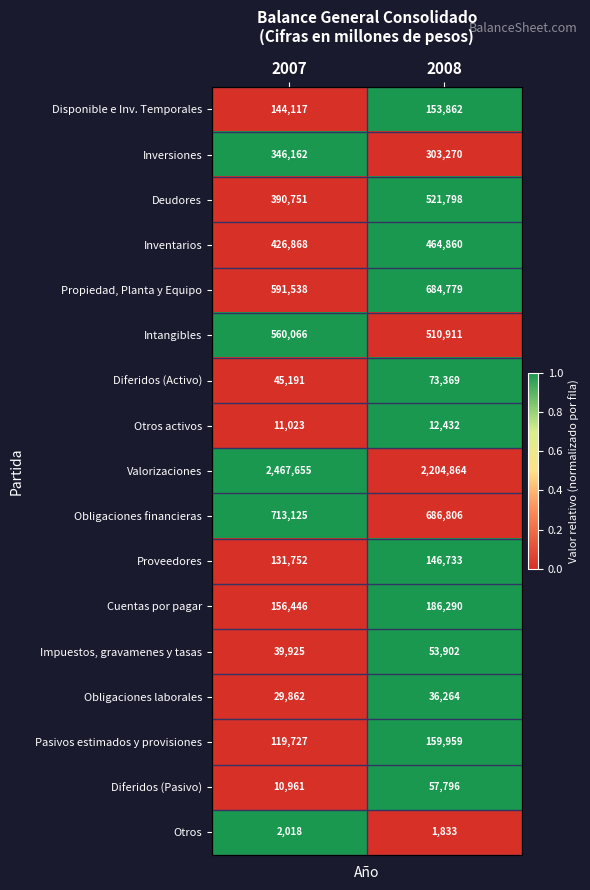

Rank the series by their maximum value, from highest to lowest.

Valorizaciones, Obligaciones financieras, Propiedad, Planta y Equipo, Intangibles, Deudores, Inventarios, Inversiones, Cuentas por pagar, Pasivos estimados y provisiones, Disponible e Inv. Temporales, Proveedores, Diferidos (Activo), Diferidos (Pasivo), Impuestos, gravamenes y tasas, Obligaciones laborales, Otros activos, Otros